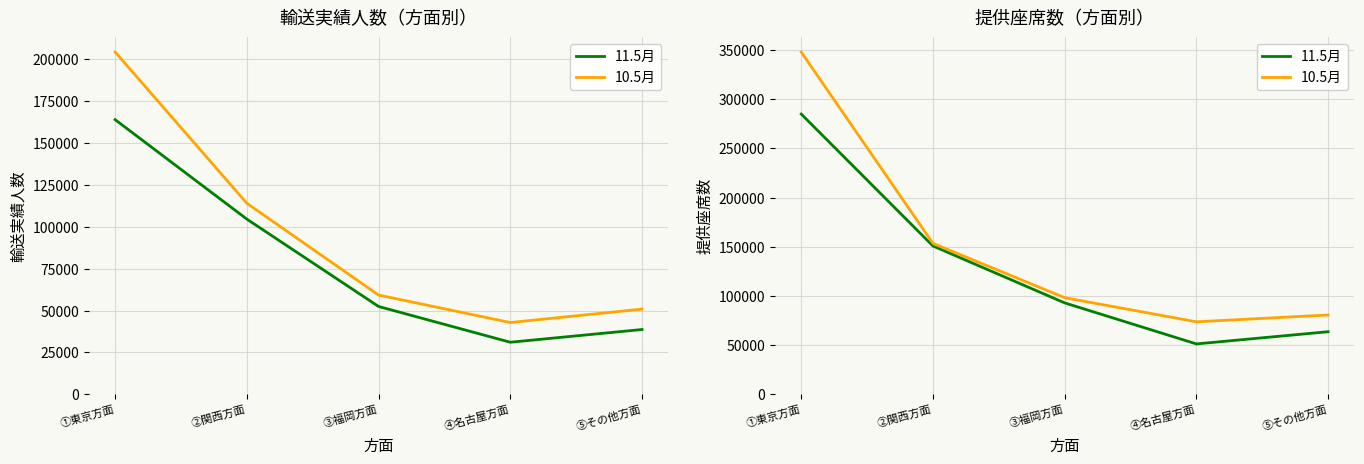

At which label does 10.5月 first exceed 98252?

①東京方面